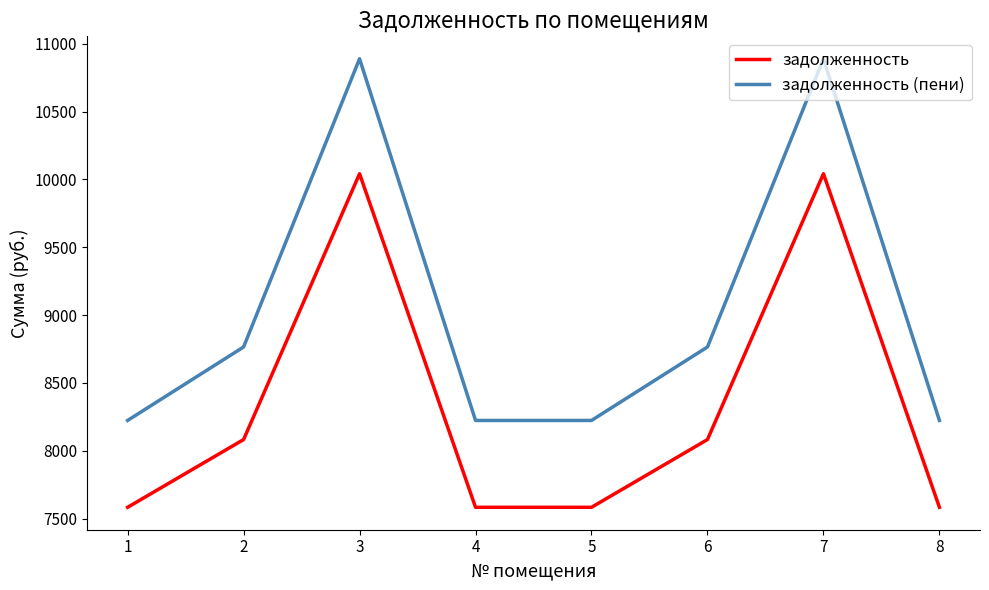

Between 1 and 7, which series saw the biggest shift?

задолженность (пени)